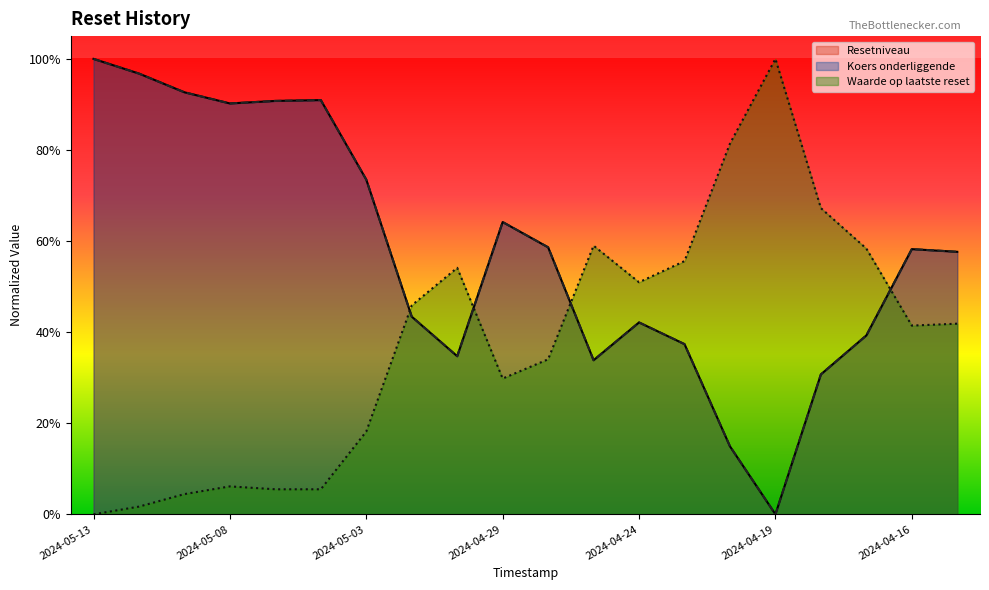

In Waarde op laatste reset, how many points are higher than both neighbors (excluding endpoints)?

4